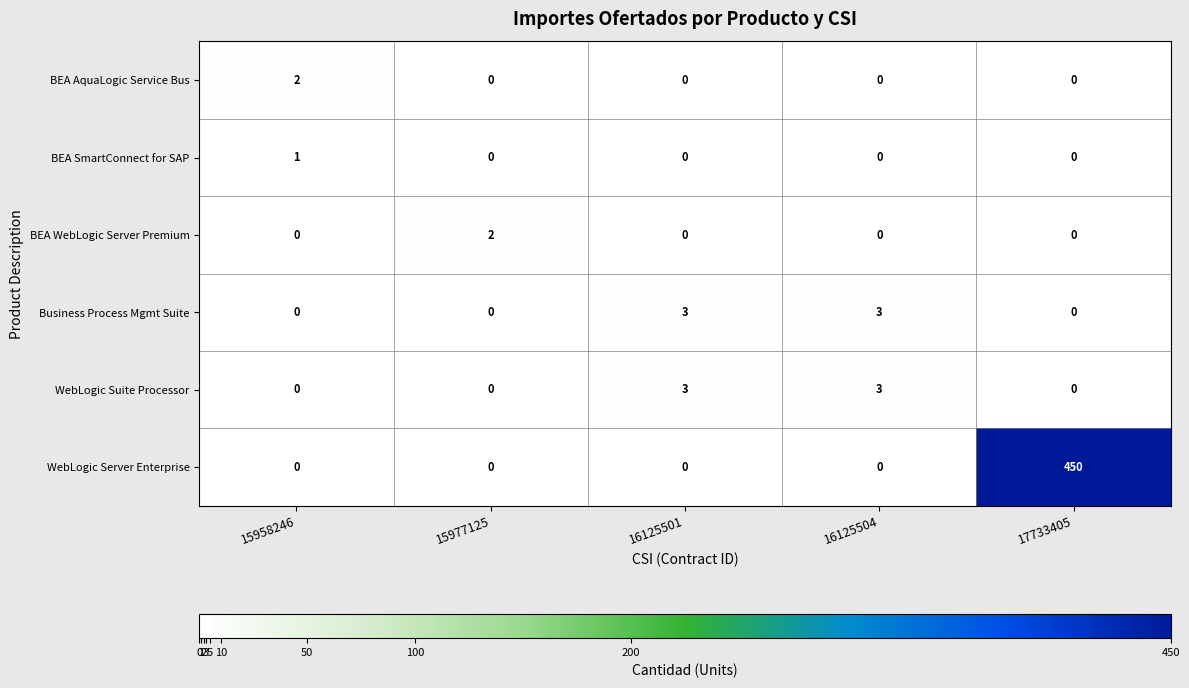

What is the spread (max minus min) of values at 16125501?

3